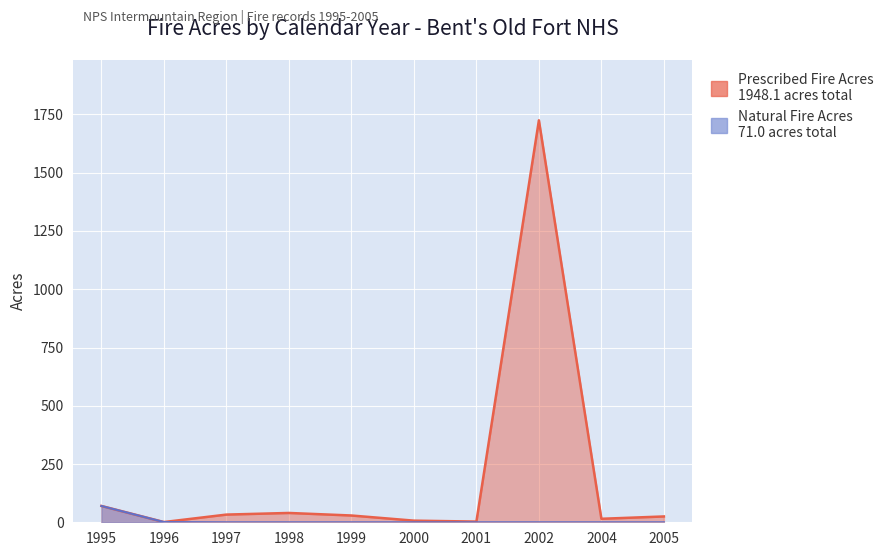

At 2005, list the series in order from largest to smallest.

Prescribed Fire Acres, Natural Fire Acres